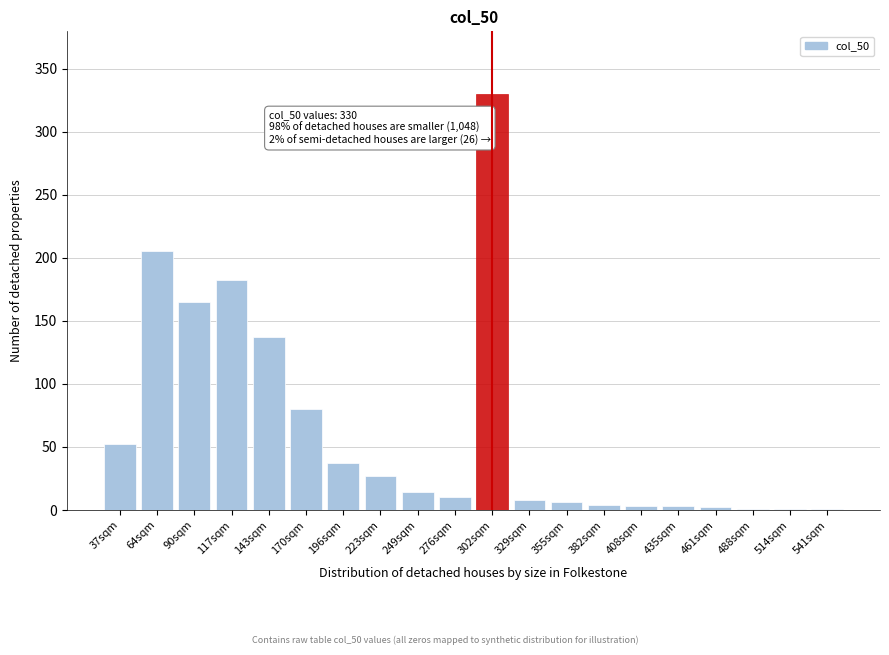

The chart shows a value of 8 at 329sqm. True or false?

True